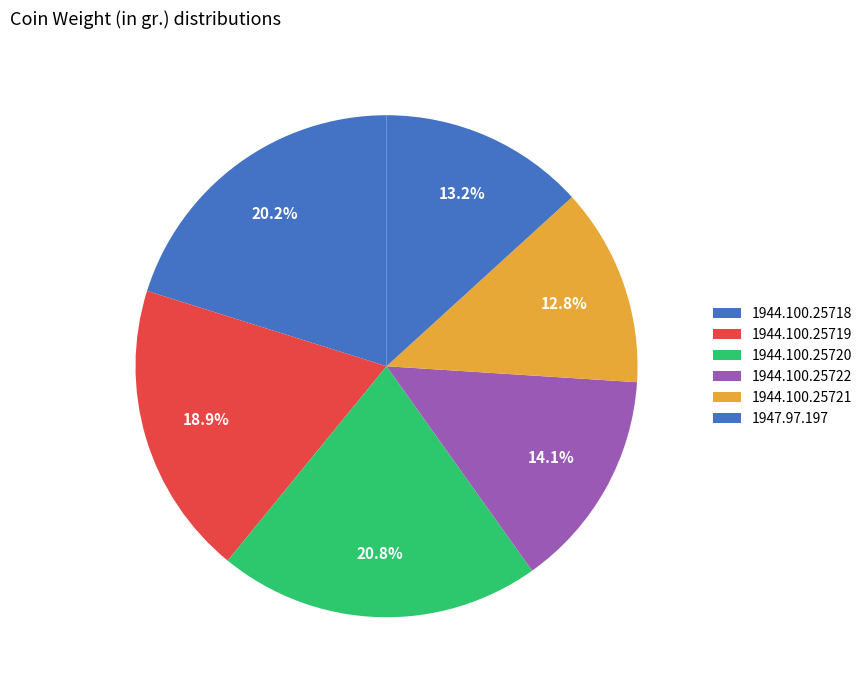

How many slices are in this pie chart?

6